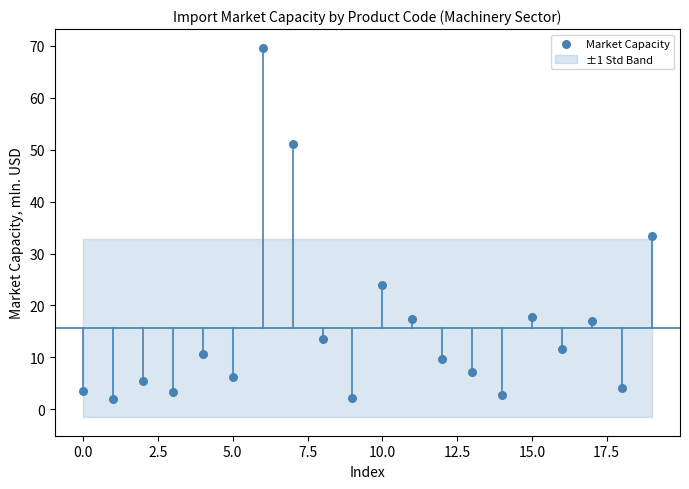

What Y value in the scatter plot is closest to 35?

33.3